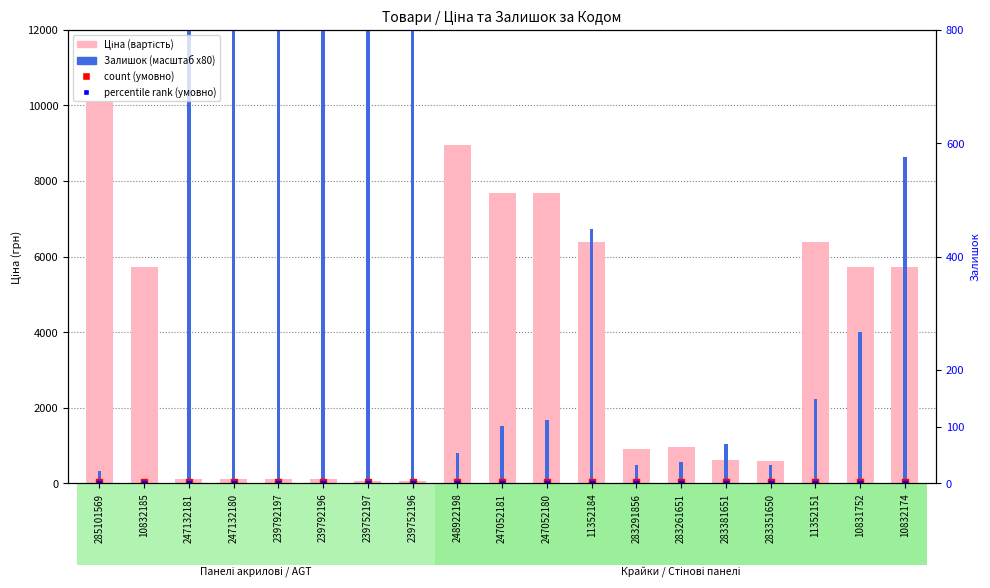

Which series contains the highest Y value?

Залишок (масштаб x80)